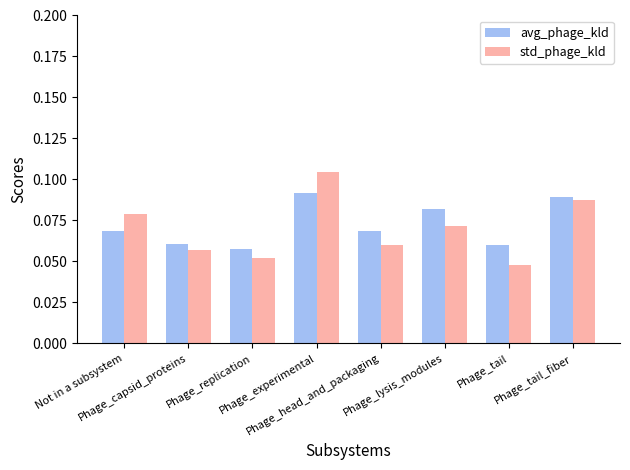

True or false: std_phage_kld has a value of 0.2 at Phage_experimental.

False